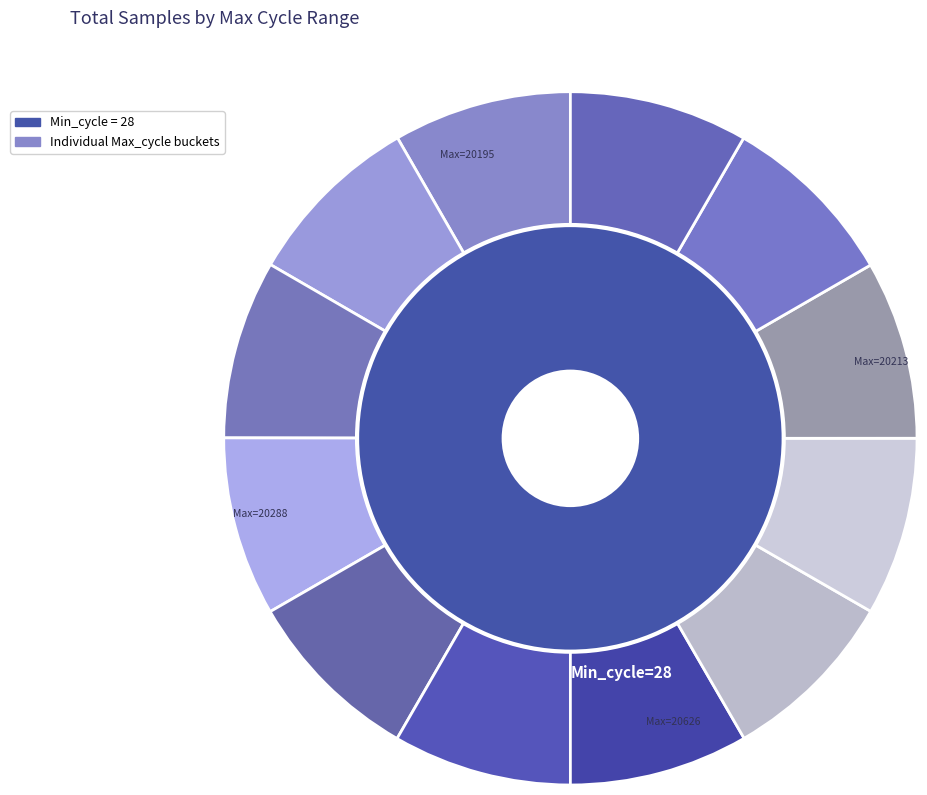

How many segments does this pie chart have?

12